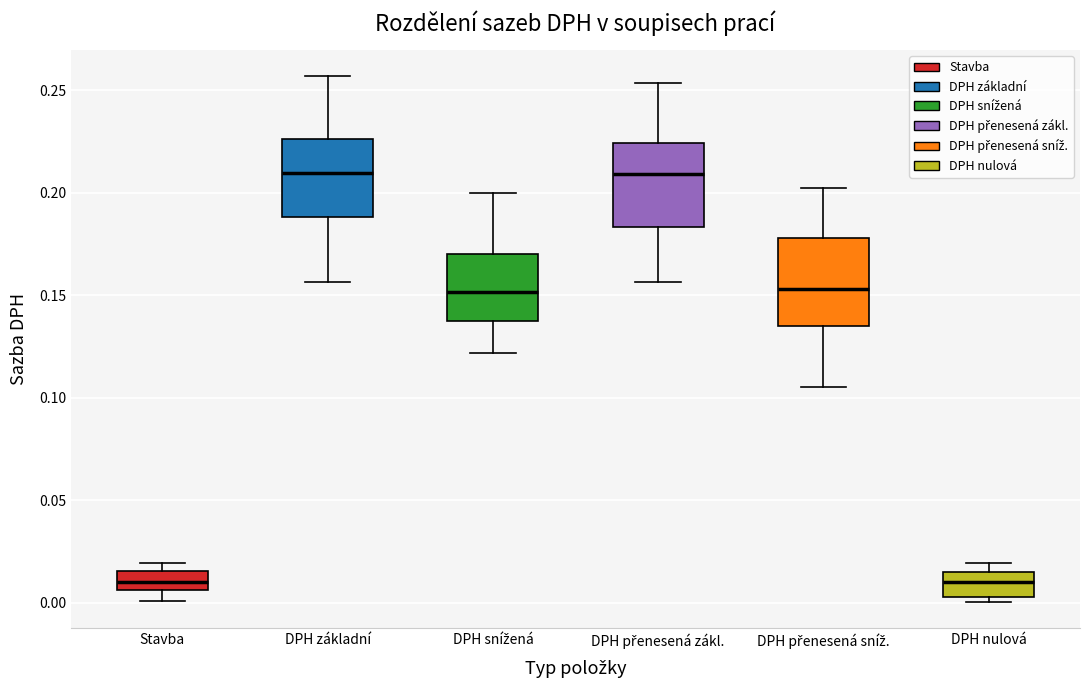

Reading left to right, read every box against the y-axis: the position of its median line, the range the box covers, and the ends of its whiskers. The values are not printed on the chart, so give them approximately, as read against the axis.

Stavba: median 0.010, box 0.005 to 0.015, whiskers 0.000 to 0.020
DPH základní: median 0.210, box 0.190 to 0.225, whiskers 0.155 to 0.255
DPH snížená: median 0.150, box 0.135 to 0.170, whiskers 0.120 to 0.200
DPH přenesená zákl.: median 0.210, box 0.185 to 0.225, whiskers 0.155 to 0.255
DPH přenesená sníž.: median 0.155, box 0.135 to 0.180, whiskers 0.105 to 0.200
DPH nulová: median 0.010, box 0.005 to 0.015, whiskers 0.000 to 0.020